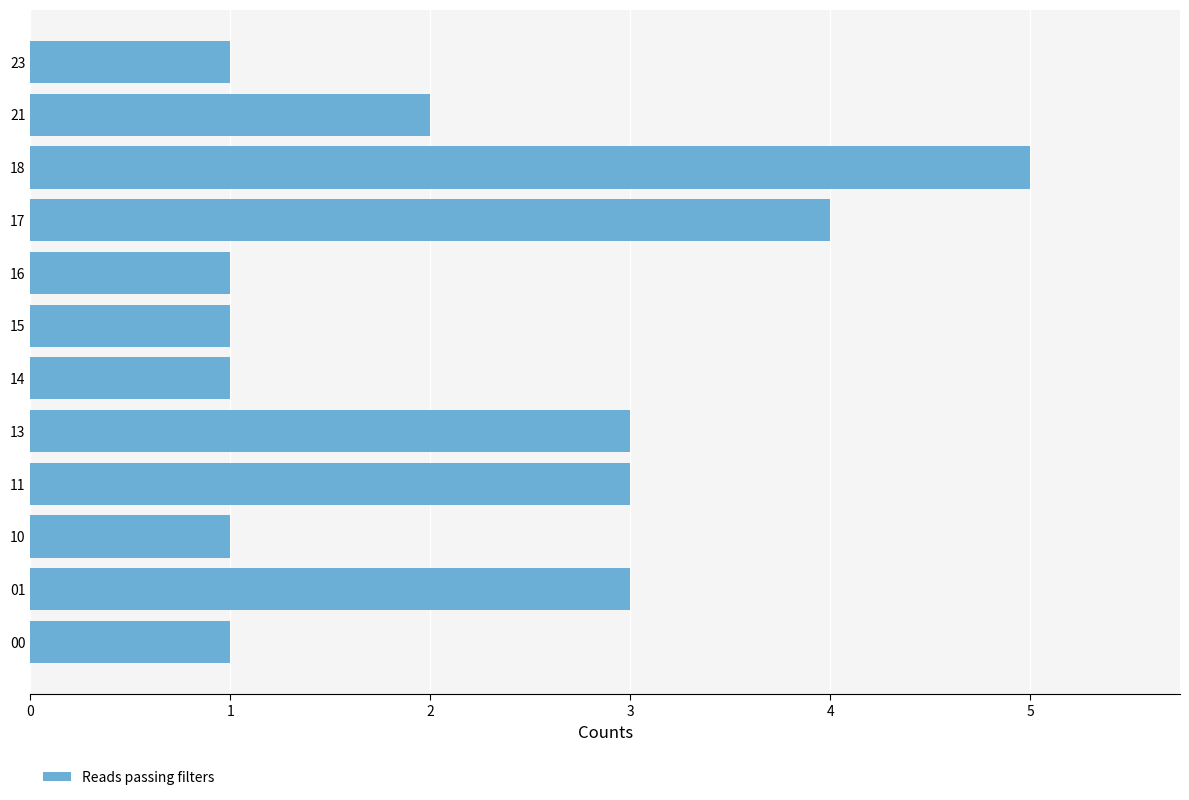

What is the difference between the maximum and minimum values?

4